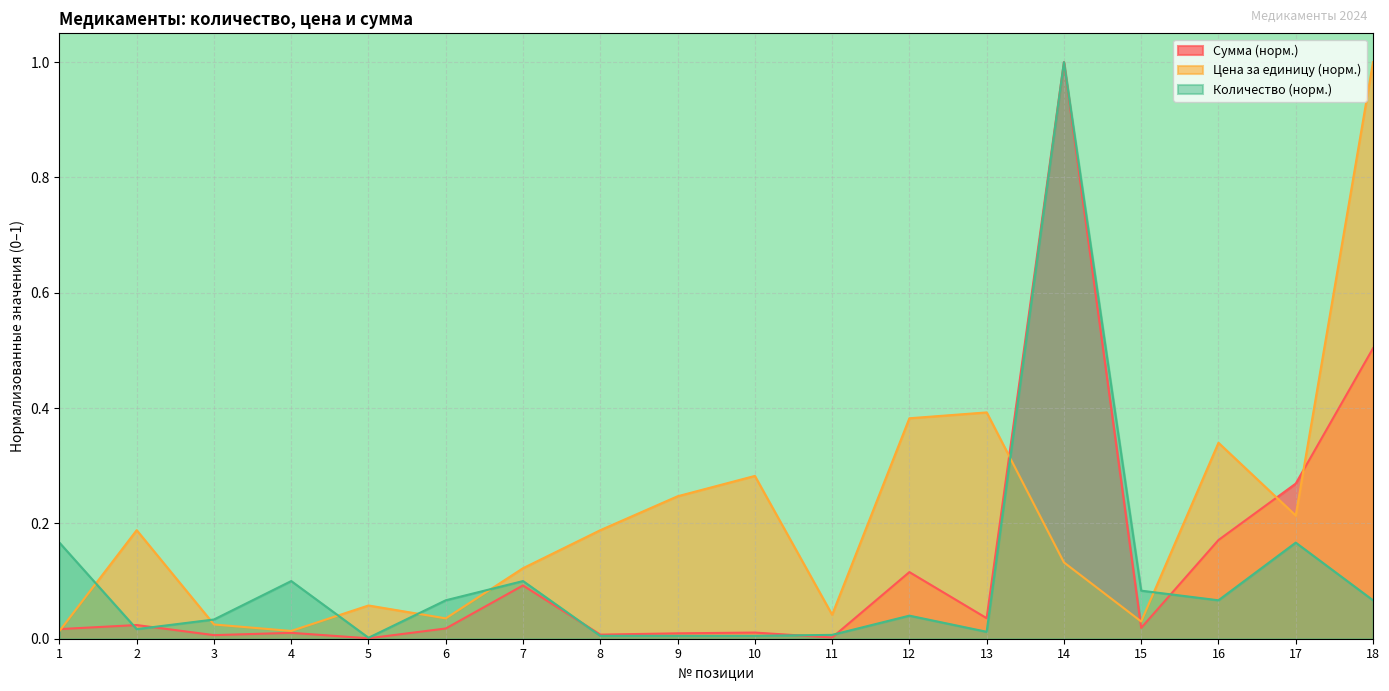

Reading left to right, extract all data points from this chart.

Сумма: 0.0	0.0	0.0	0.0	0.0	0.0	0.1	0.0	0.0	0.0	0.0	0.1	0.0	1.0	0.0	0.2	0.3	0.5
Плановая цена за единицу: 0.0	0.2	0.0	0.0	0.1	0.0	0.1	0.2	0.2	0.3	0.0	0.4	0.4	0.1	0.0	0.3	0.2	1.0
Запланированное количество: 0.2	0.0	0.0	0.1	0.0	0.1	0.1	0.0	0.0	0.0	0.0	0.0	0.0	1.0	0.1	0.1	0.2	0.1